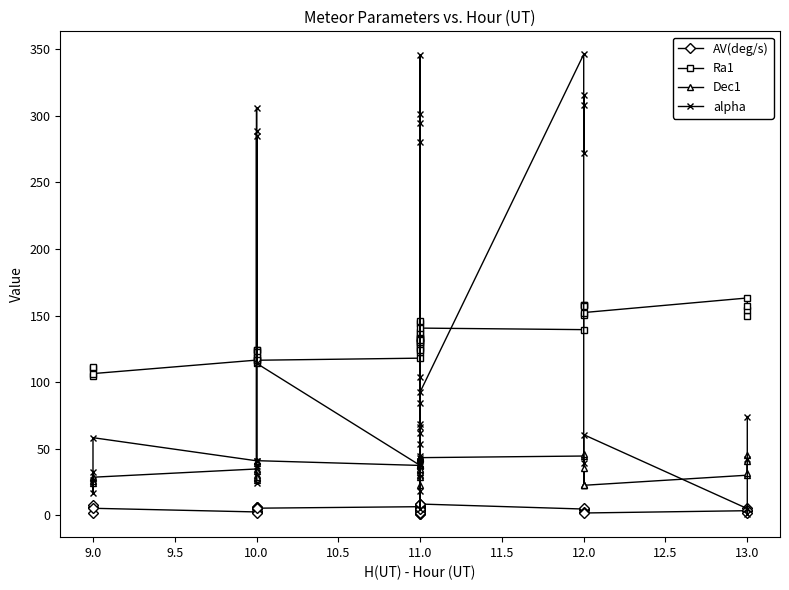

How many intersections are there between Dec1 and alpha?

12